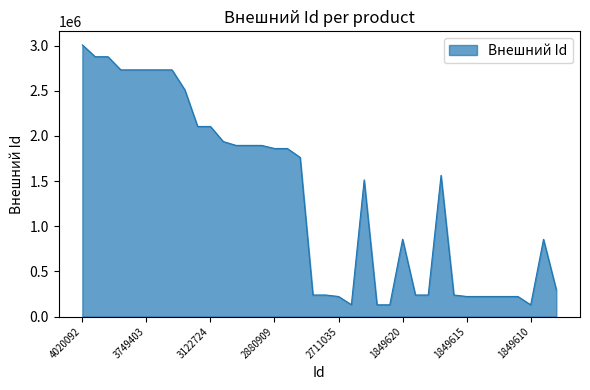

What is the difference between the maximum and minimum values?

2877717